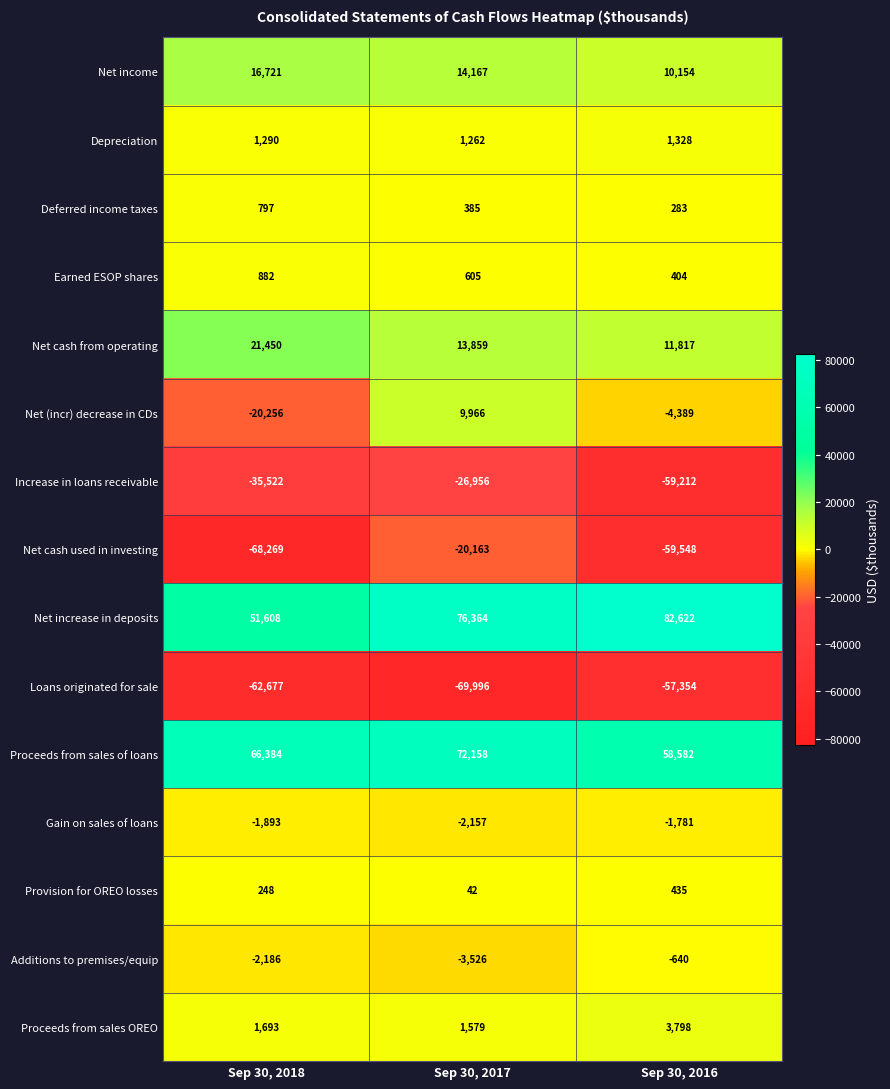

At which label is Gain on sales of loans closest to -1969?

Sep 30, 2018